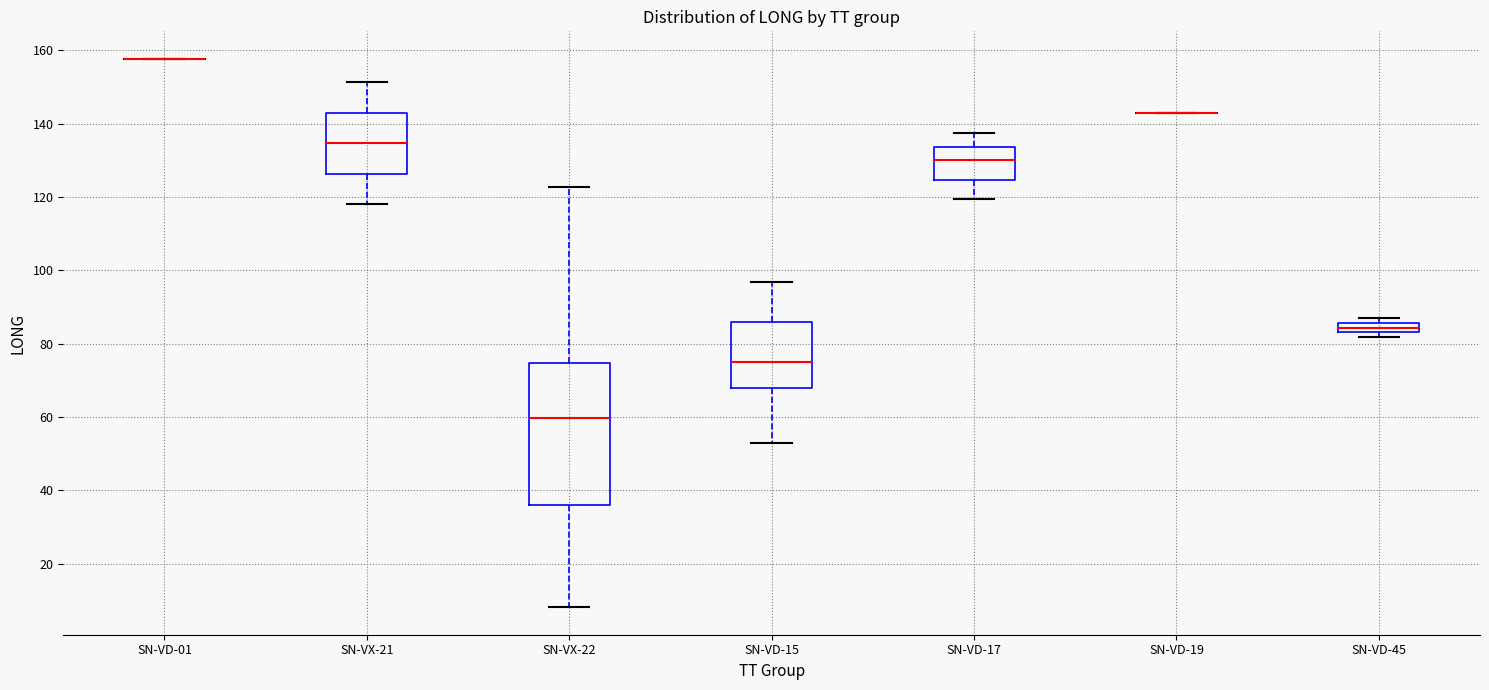

Which box is the tallest, from its lower edge to its upper edge?

SN-VX-22